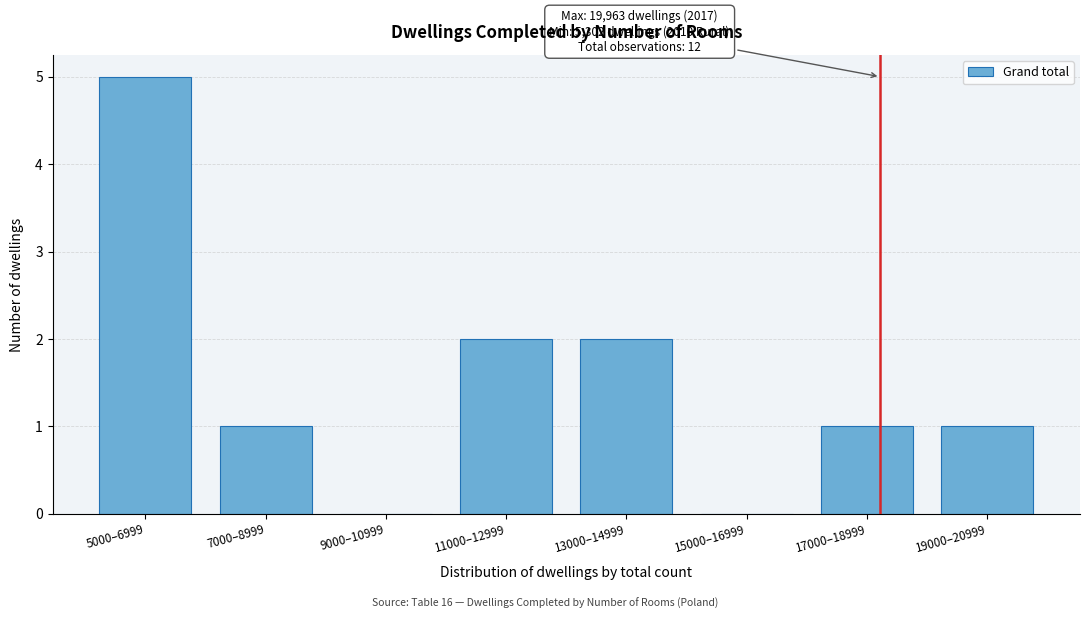

Reading left to right, what are all the values shown in this chart?

5000–6999=5	7000–8999=1	9000–10999=0	11000–12999=2	13000–14999=2	15000–16999=0	17000–18999=1	19000–20999=1